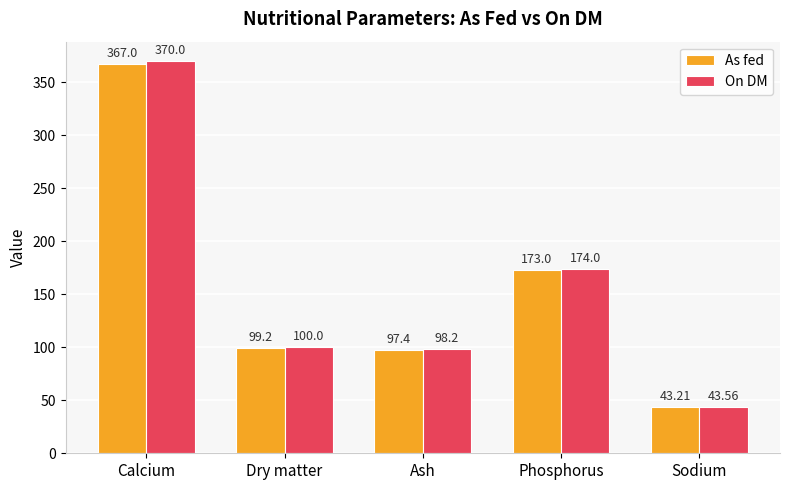

List the series in order of their peak value, highest first.

On DM, As fed